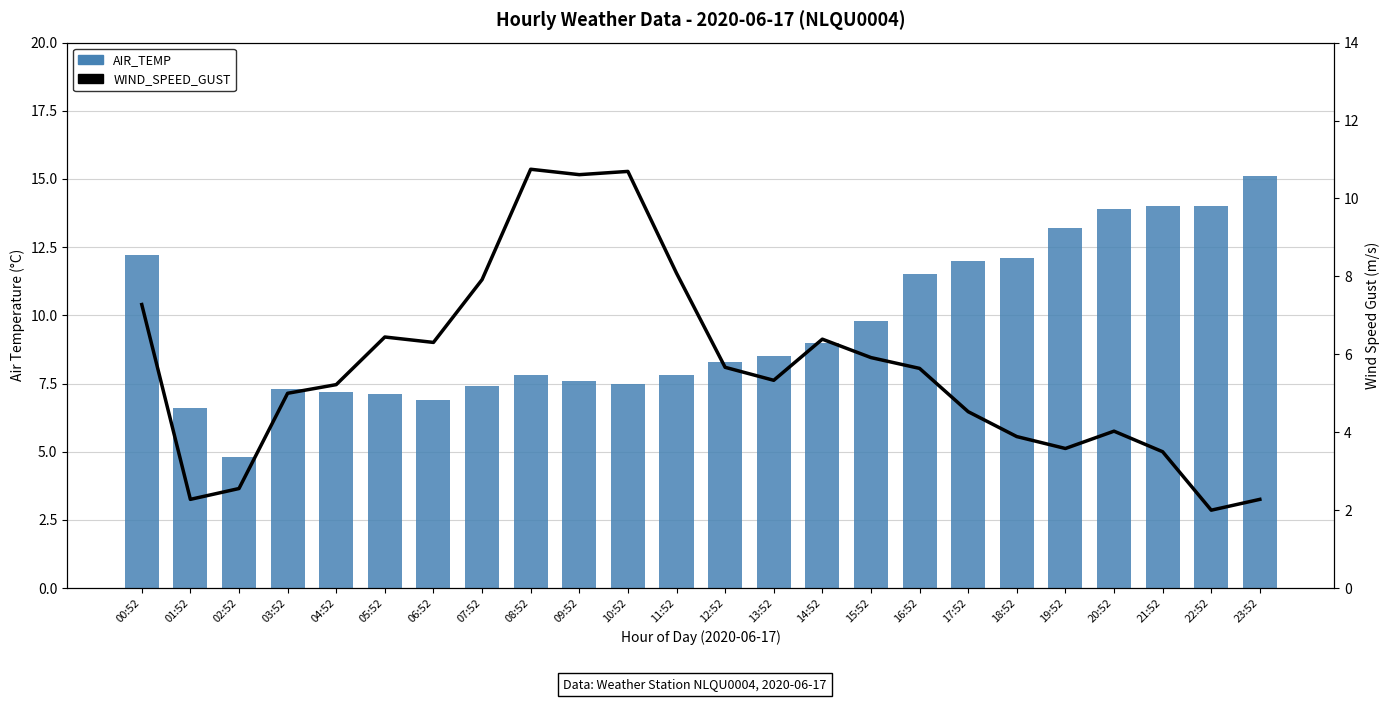

How many groups of bars are there?

24